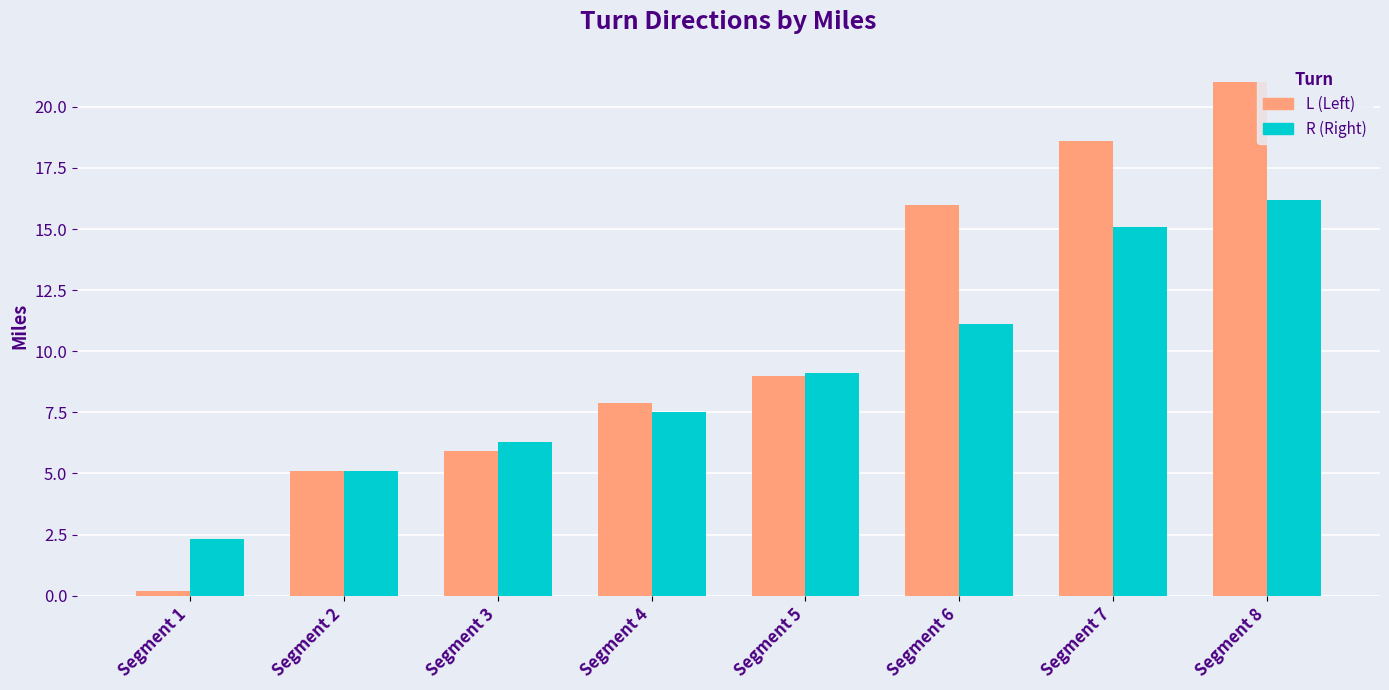

At which category is the sum across all series the highest?

Segment 8